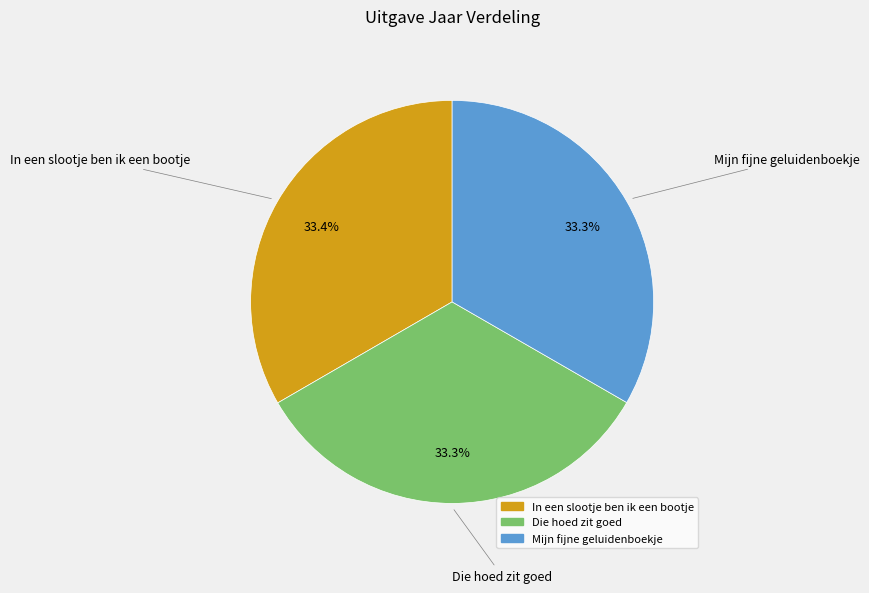

Approximately how many times larger is the value at In een slootje ben ik een bootje compared to Die hoed zit goed?

1.0